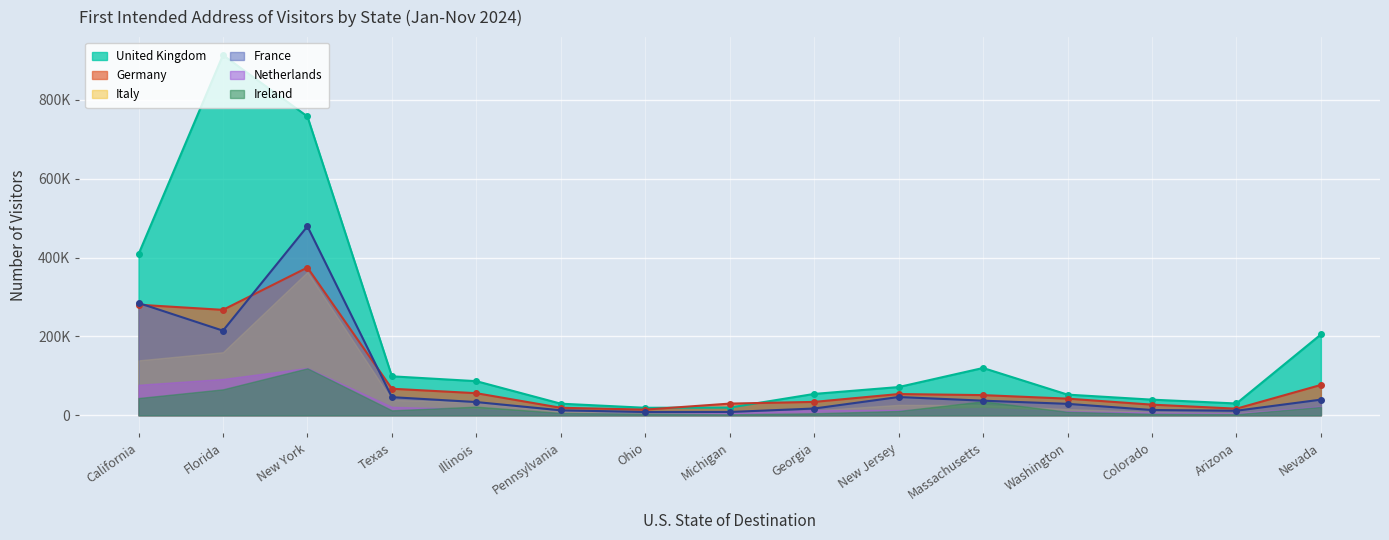

After their last crossing, which series has the higher values: Germany or France?

Germany